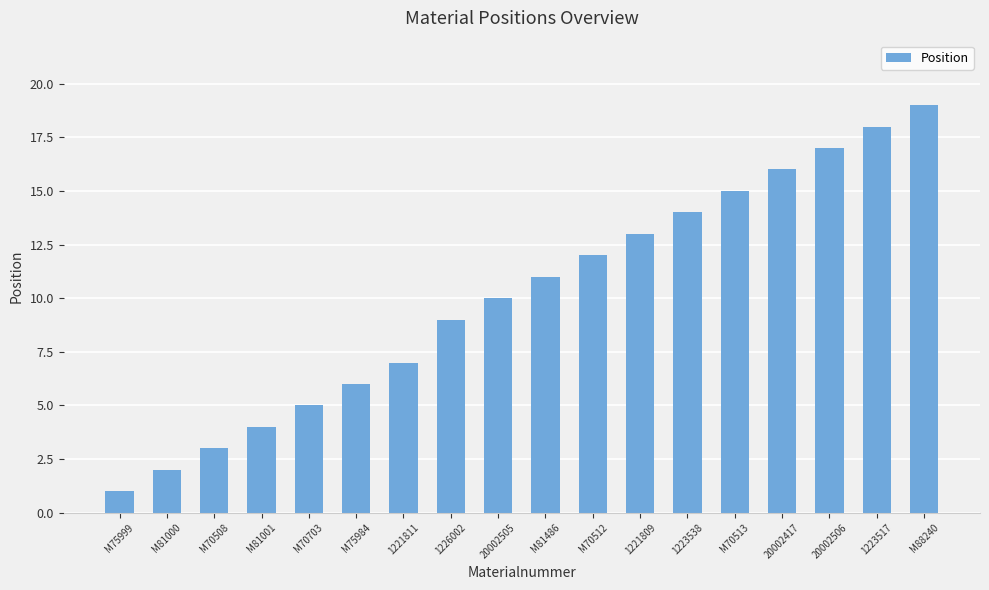

Rank the categories by value from highest to lowest.

M88240, 1223517, 20002506, 20002417, M70513, 1223538, 1221809, M70512, M81486, 20002505, 1226002, 1221811, M75984, M70703, M81001, M70508, M81000, M75999